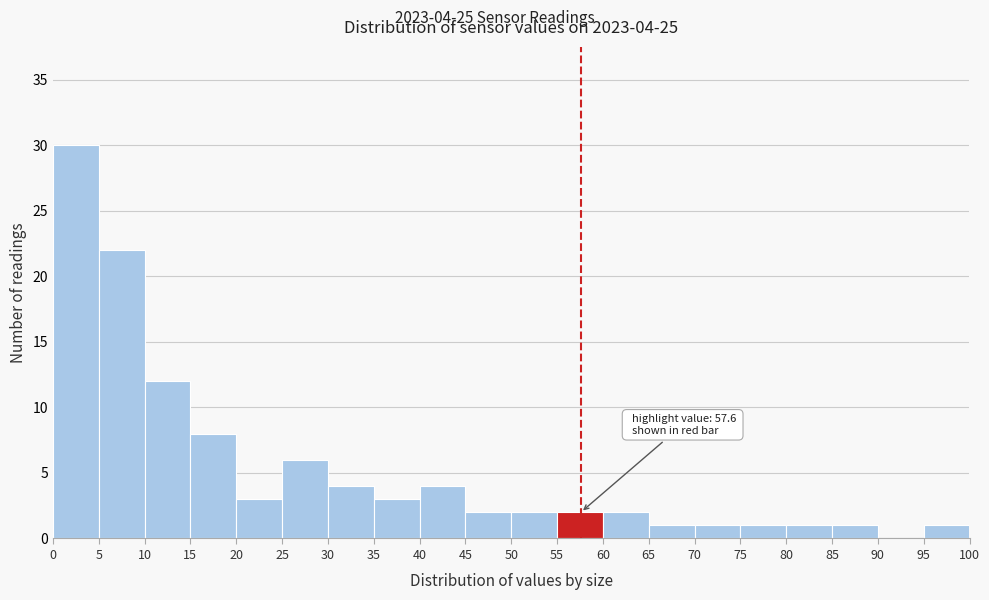

Over which range of the x-axis is the bar tallest?

0 to 5